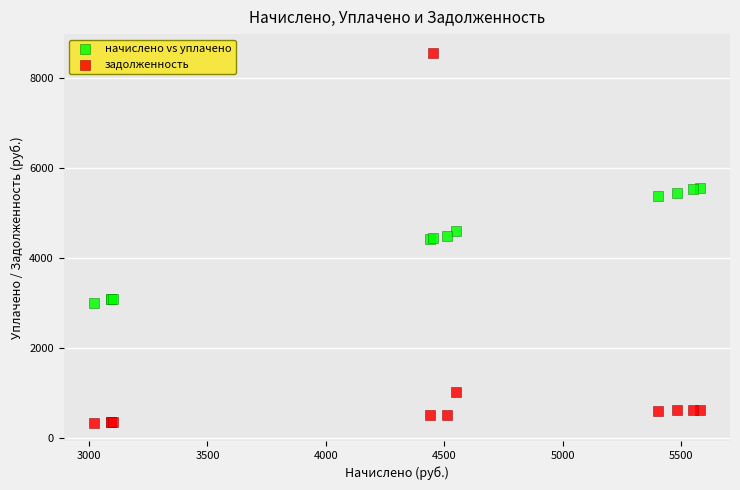

Which series has the largest Y range (max minus min)?

задолженность